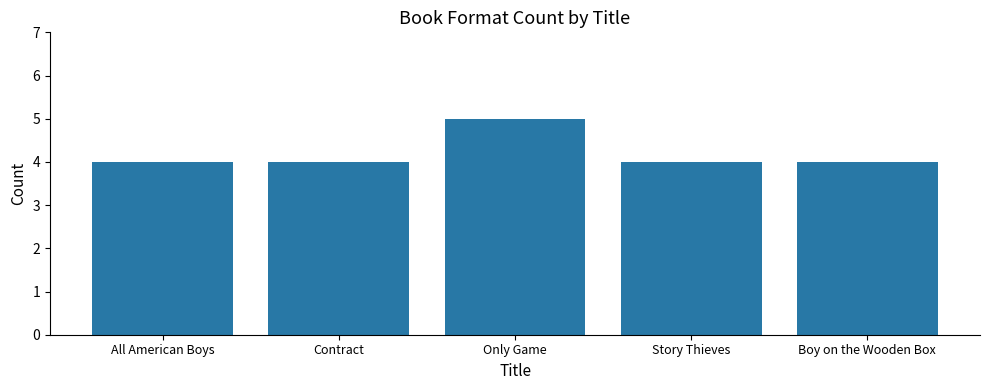

True or false: the data shows 5 at Only Game.

True